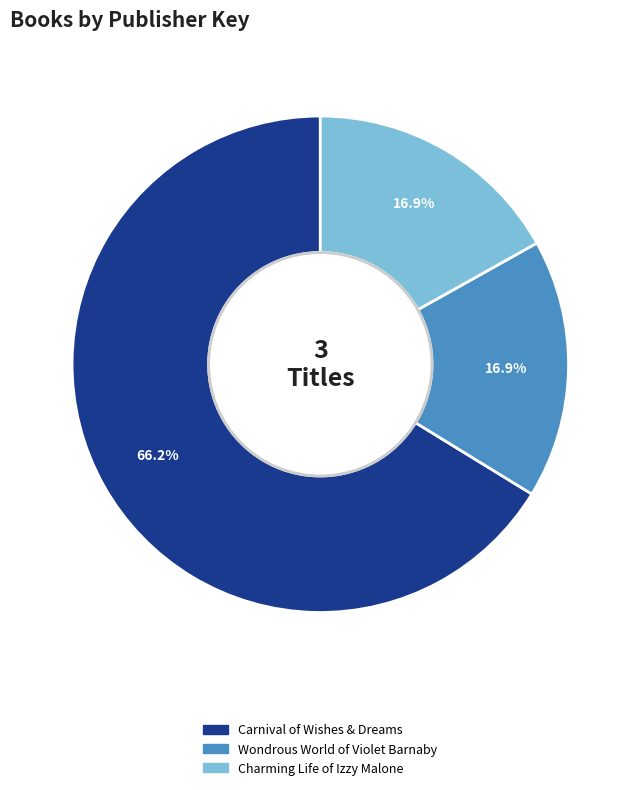

Does Wondrous World of Violet Barnaby account for over 50% of the chart?

No